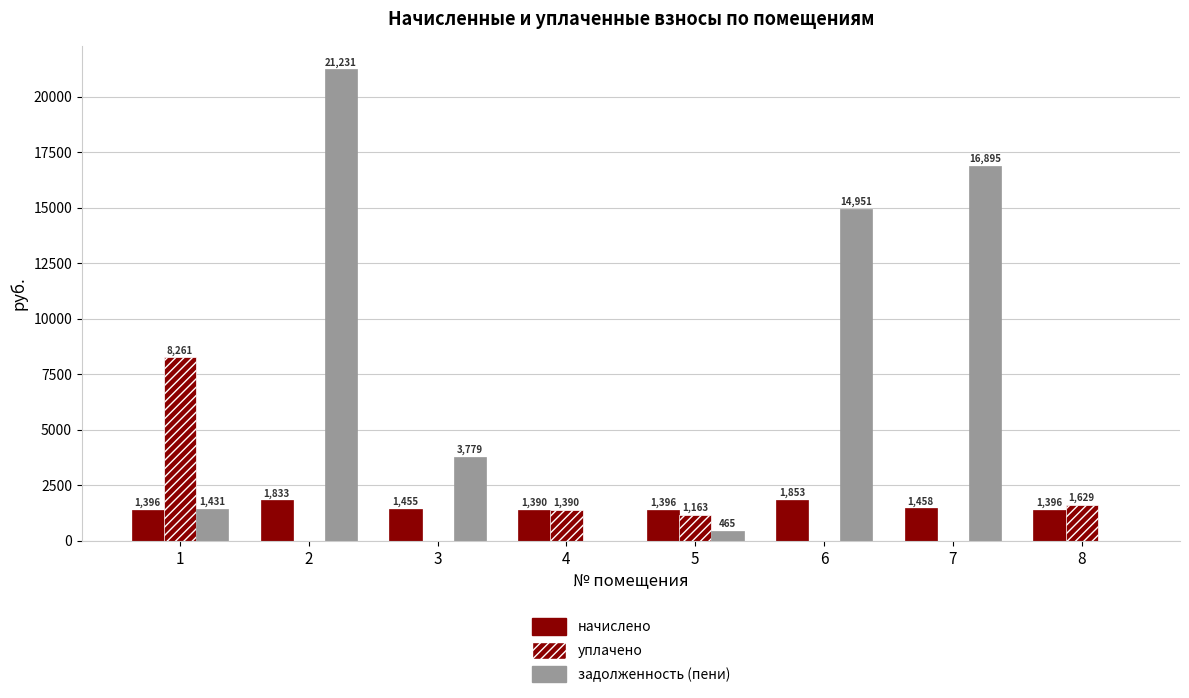

What is the difference between the начислено values at 7 and 8?

62.4